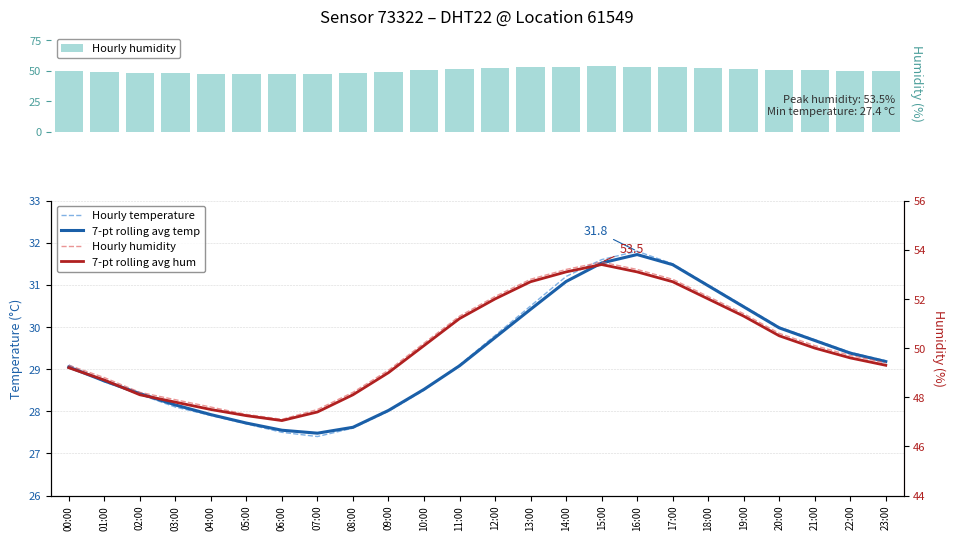

How many values in the 7-pt rolling avg hum series exceed 50?

11